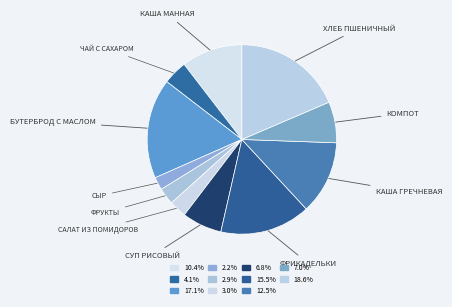

Count the number of slices in the pie.

11